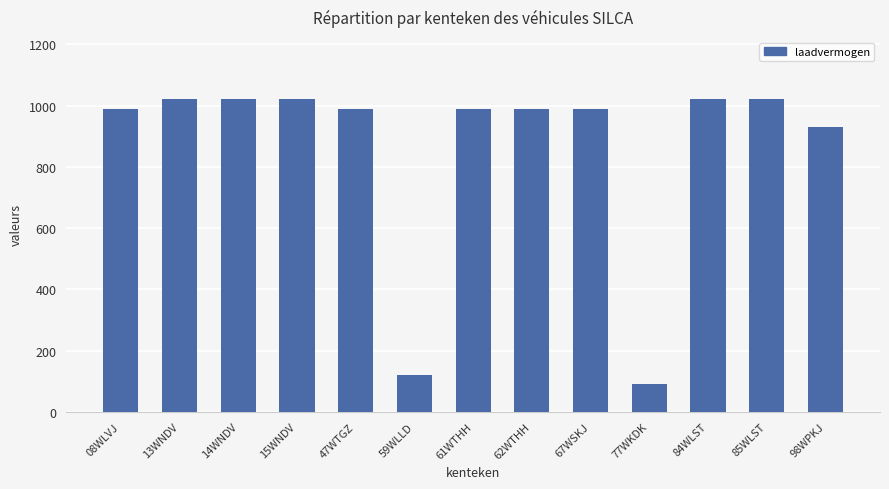

What is the change in value from 14WNDV to 61WTHH?

-30